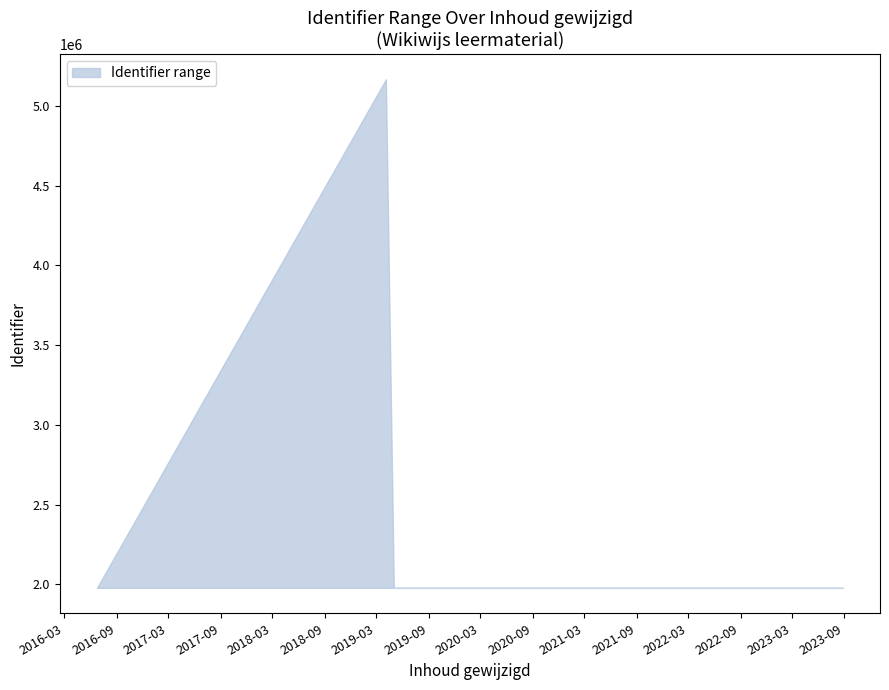

What is the label of the 5th point from the right?

2019-04-04